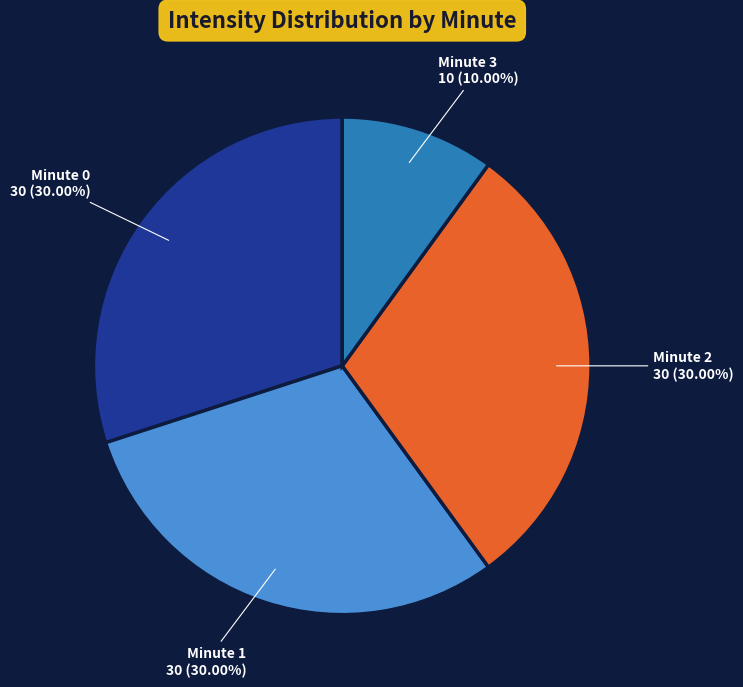

How many segments does this pie chart have?

4